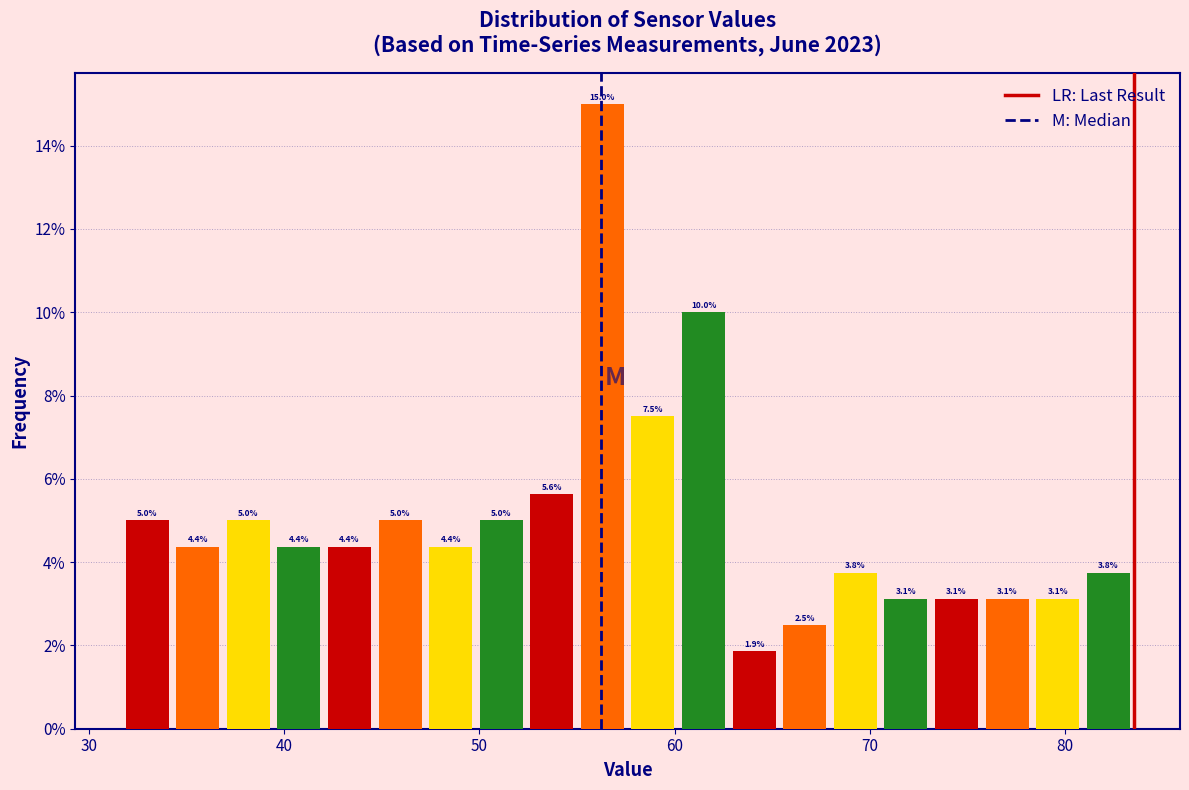

Around what value on the x-axis is the tallest bar? Give the approximate position of its centre, as read against the axis.

56